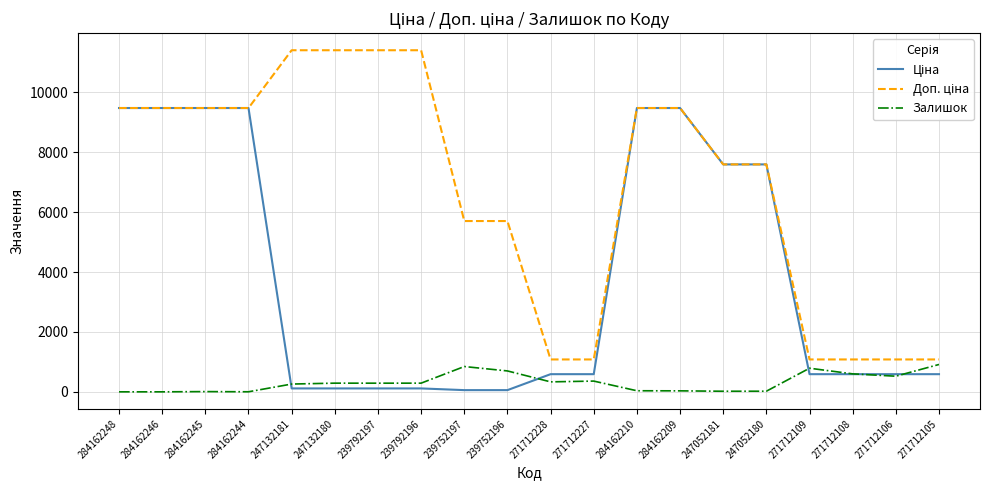

What is the spread (max minus min) of values at 271712109?

491.7